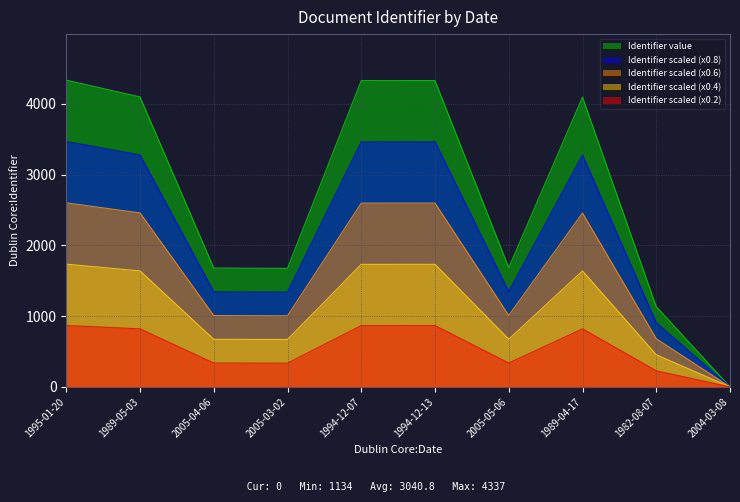

How many positive values are there?

9